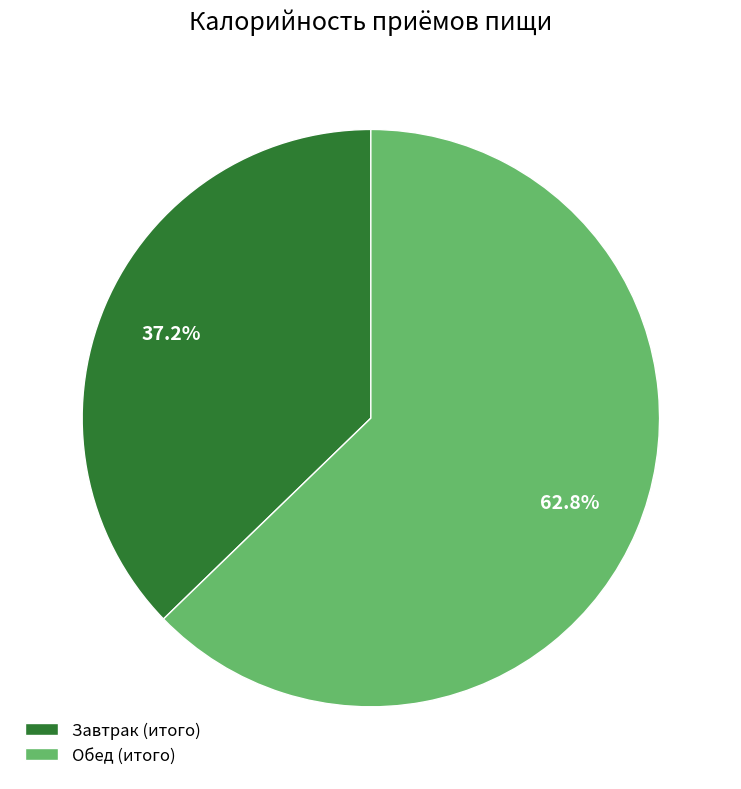

To the nearest percent, what percentage of the pie is Обед (итого)?

63%